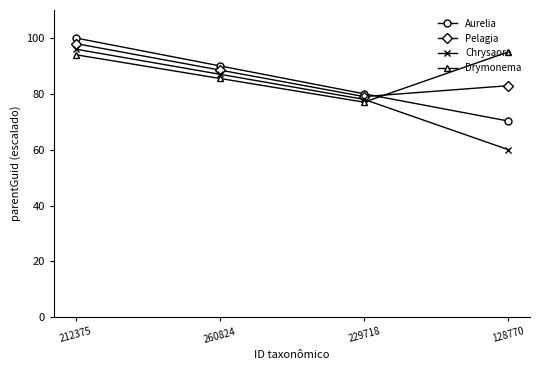

True or false: Pelagia and Chrysaora cross at least once.

False